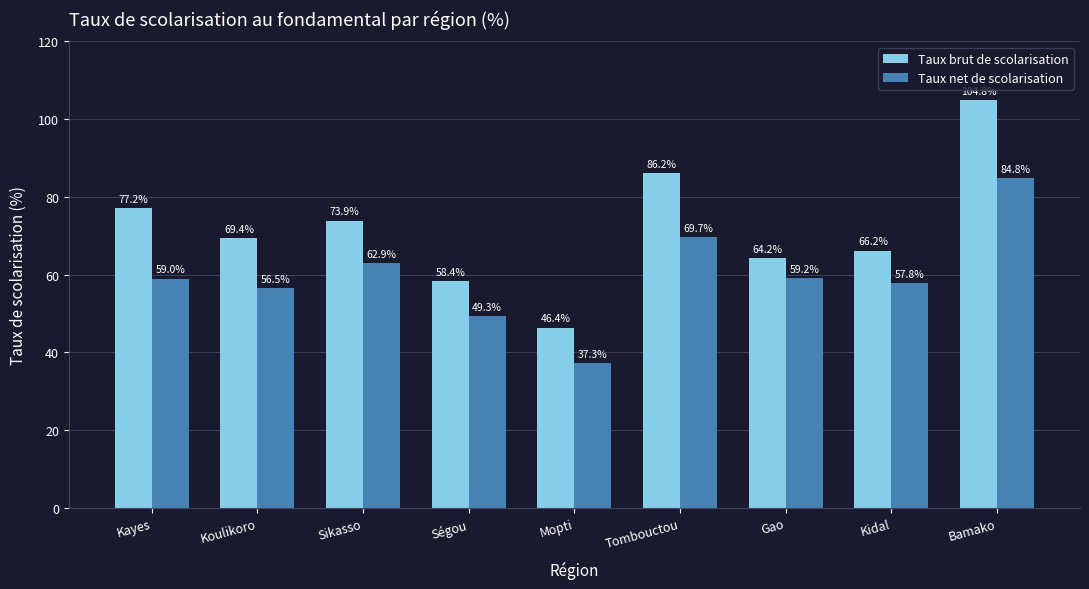

Reading left to right, transcribe all the data shown in this chart.

Taux brut de scolarisation: 77.2	69.4	73.9	58.4	46.4	86.2	64.2	66.2	104.8
Taux net de scolarisation: 59.0	56.5	62.9	49.3	37.3	69.7	59.2	57.8	84.8